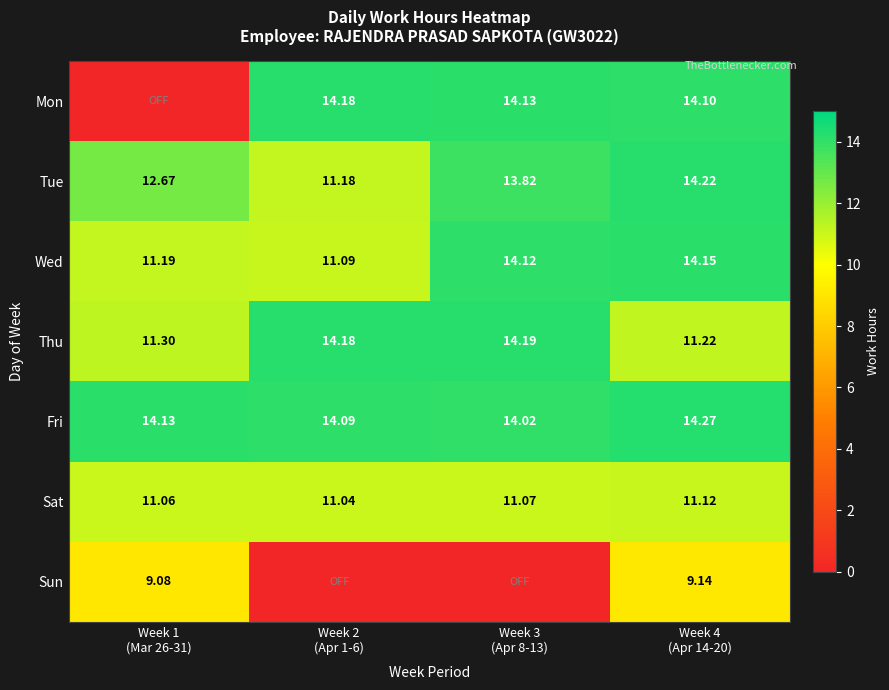

At which label is Mon closest to 7?

Week 1 (Mar 26-31)